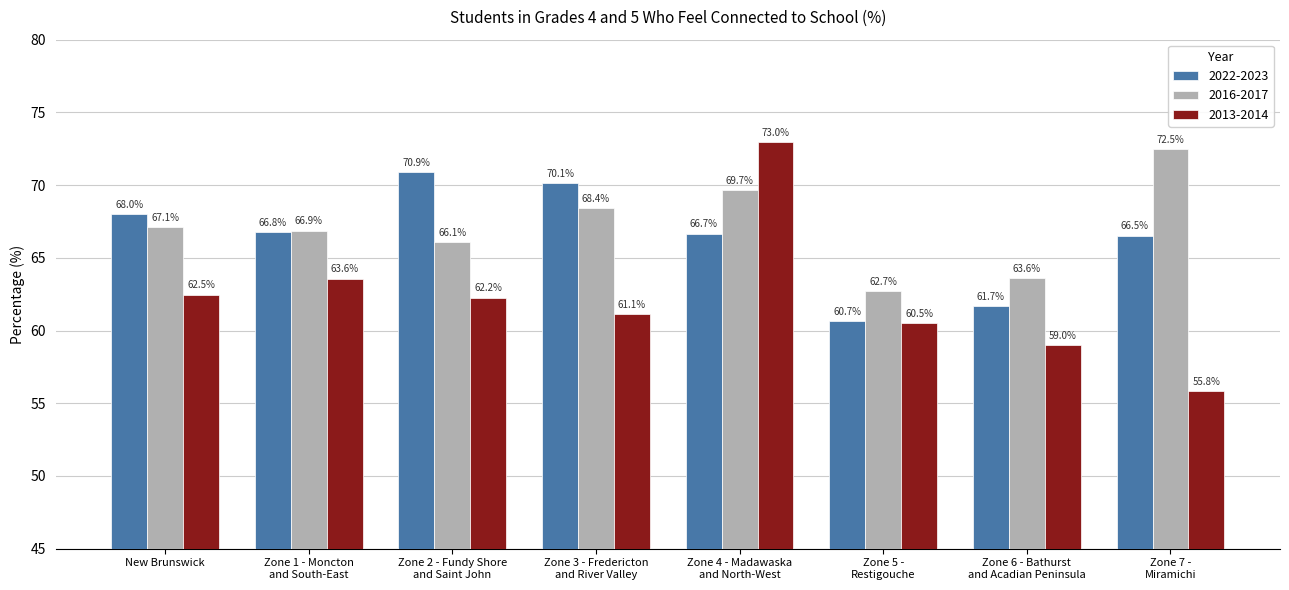

What is the difference between the maximum and minimum values in the 2013-2014 series?

17.2